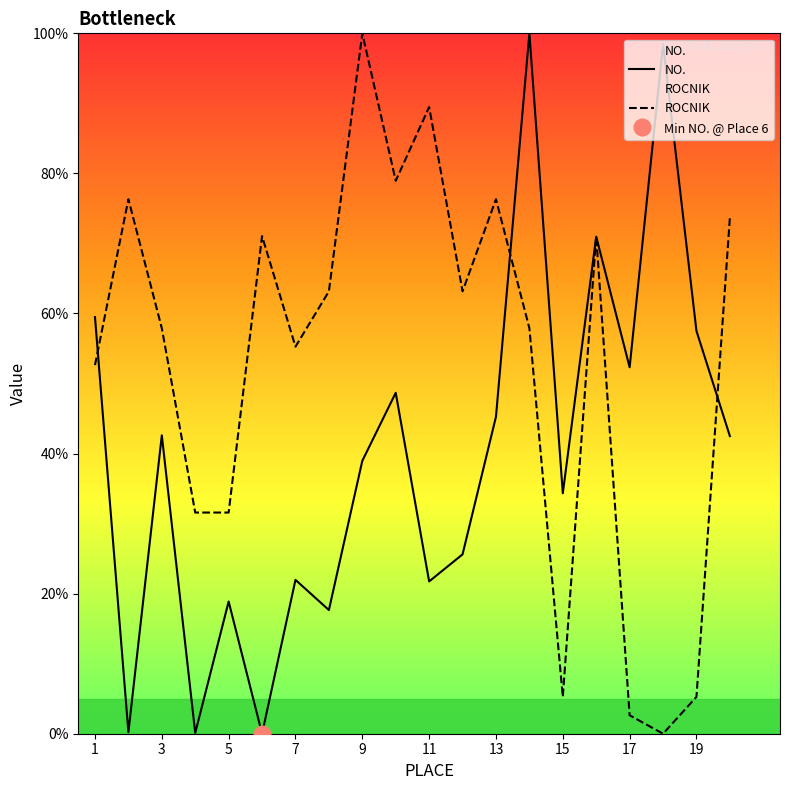

The ROCNIK series shows 57.9 at 3. True or false?

True